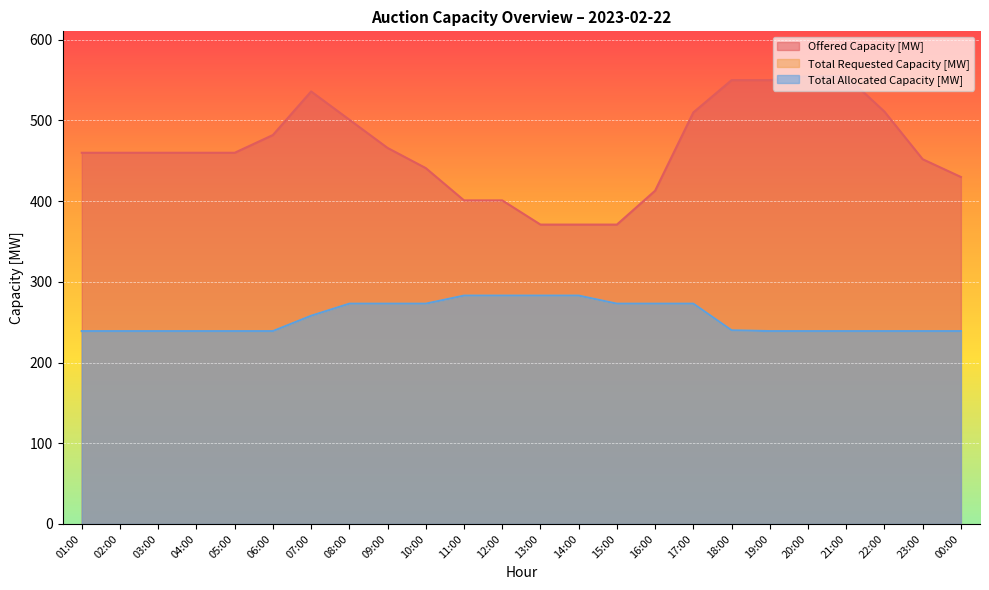

Rank the series at 19:00 from lowest to highest value.

Total Requested Capacity [MW], Total Allocated Capacity [MW], Offered Capacity [MW]